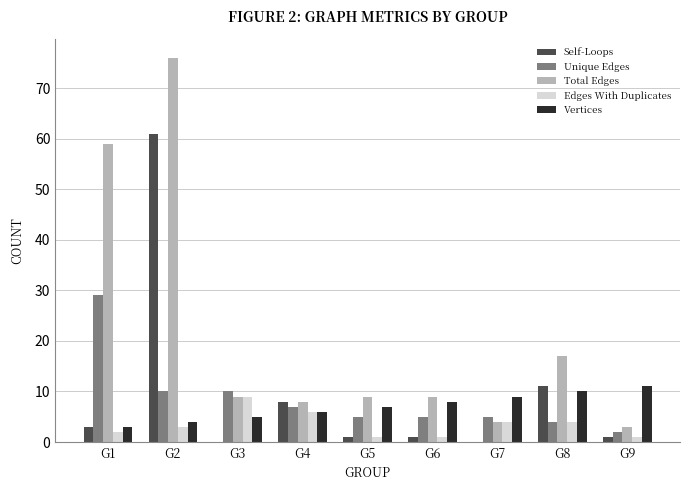

At which category is the sum across all series the highest?

G2